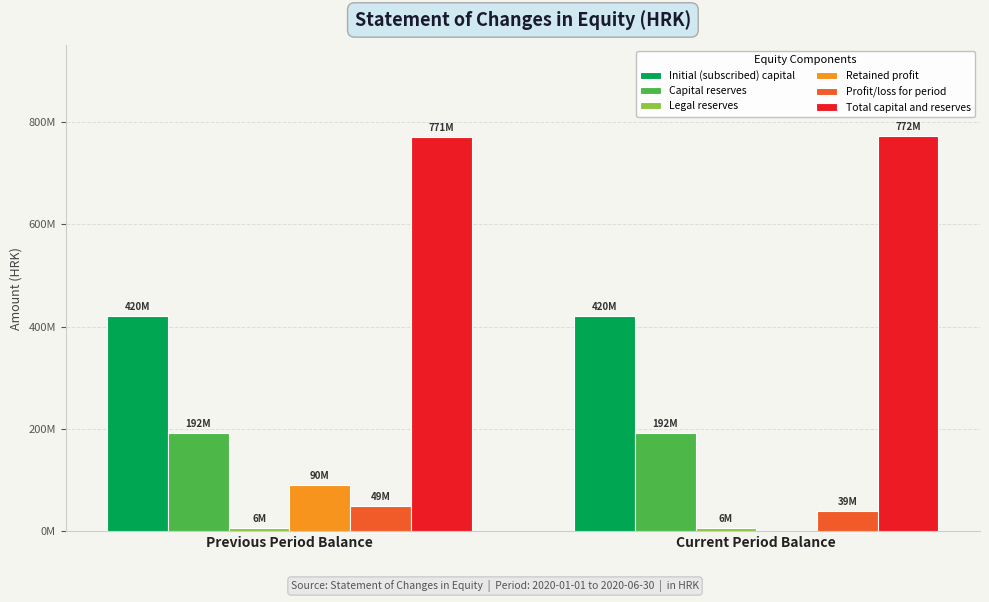

True or false: Capital reserves has a value of 191988358 at Current Period Balance.

True